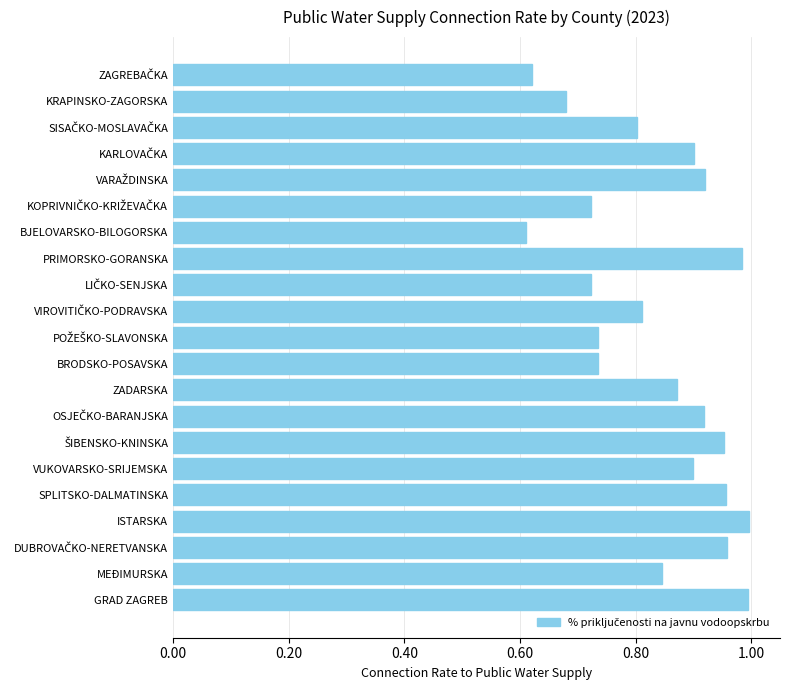

What position from the top is BRODSKO-POSAVSKA?

12